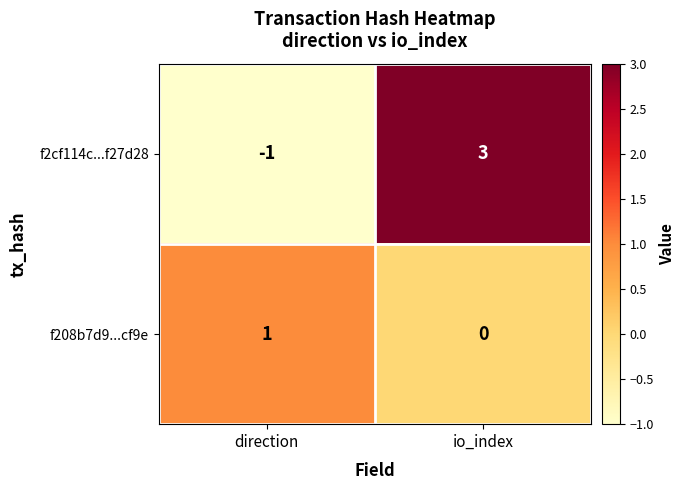

Reading right to left, extract all data points from this chart.

f2cf114c...f27d28: 3	-1
f208b7d9...cf9e: 0	1